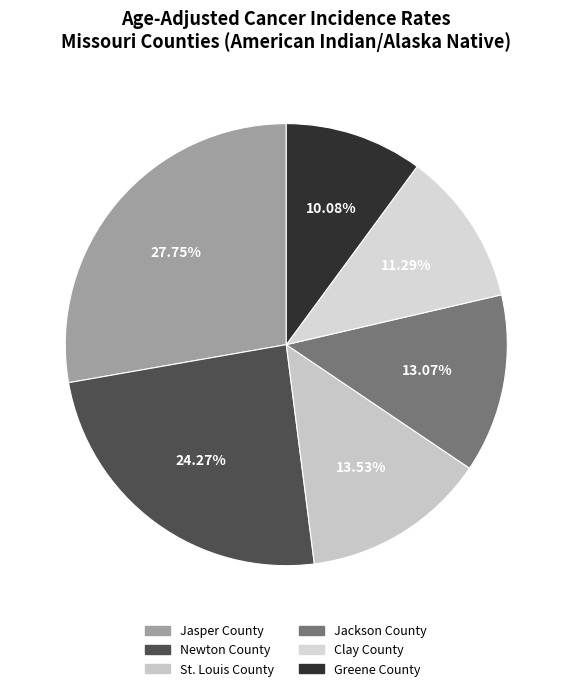

How many slices are in this pie chart?

6